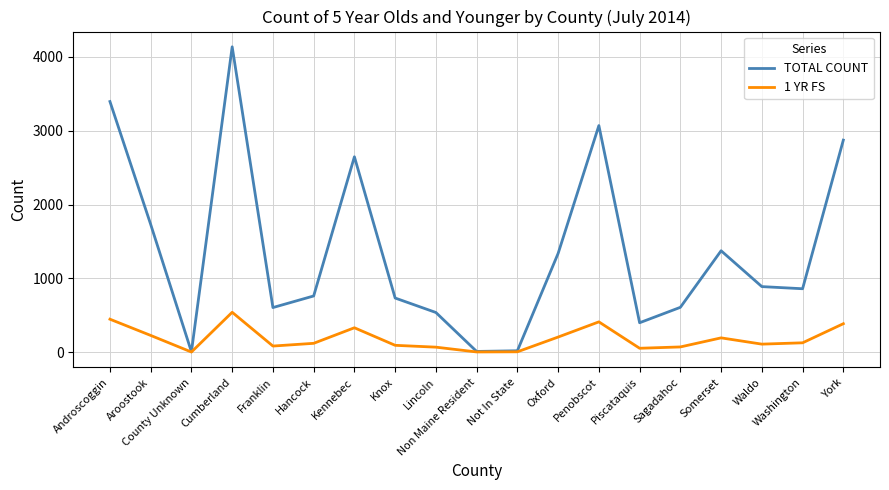

List the series in order of their overall mean, lowest first.

1 YR FS, TOTAL COUNT